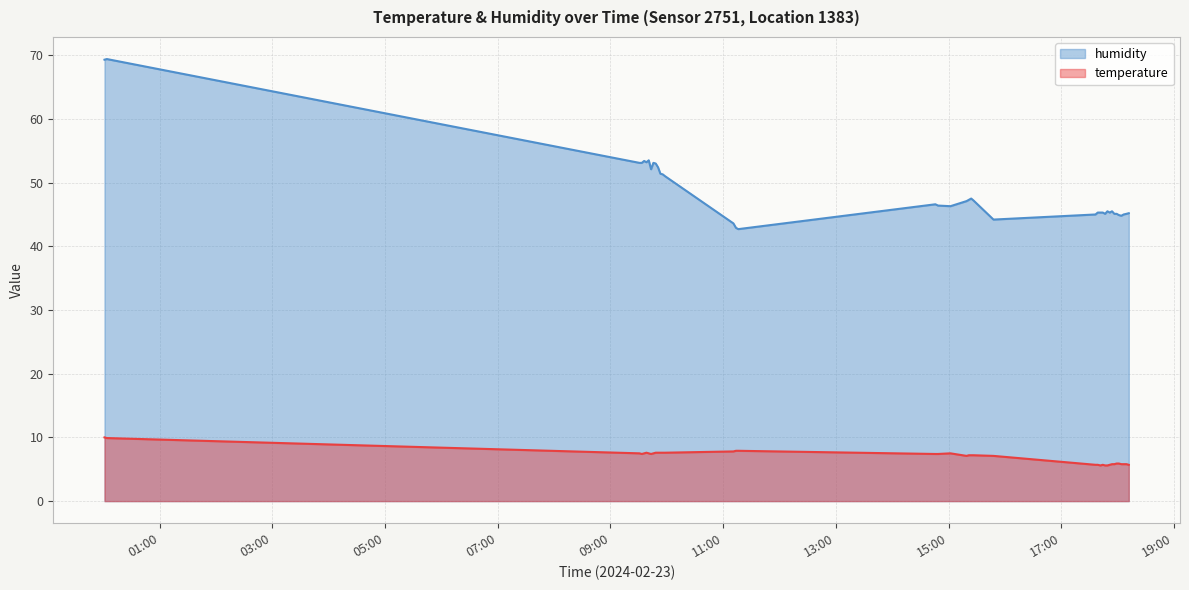

What is the highest value of the humidity series?

69.4